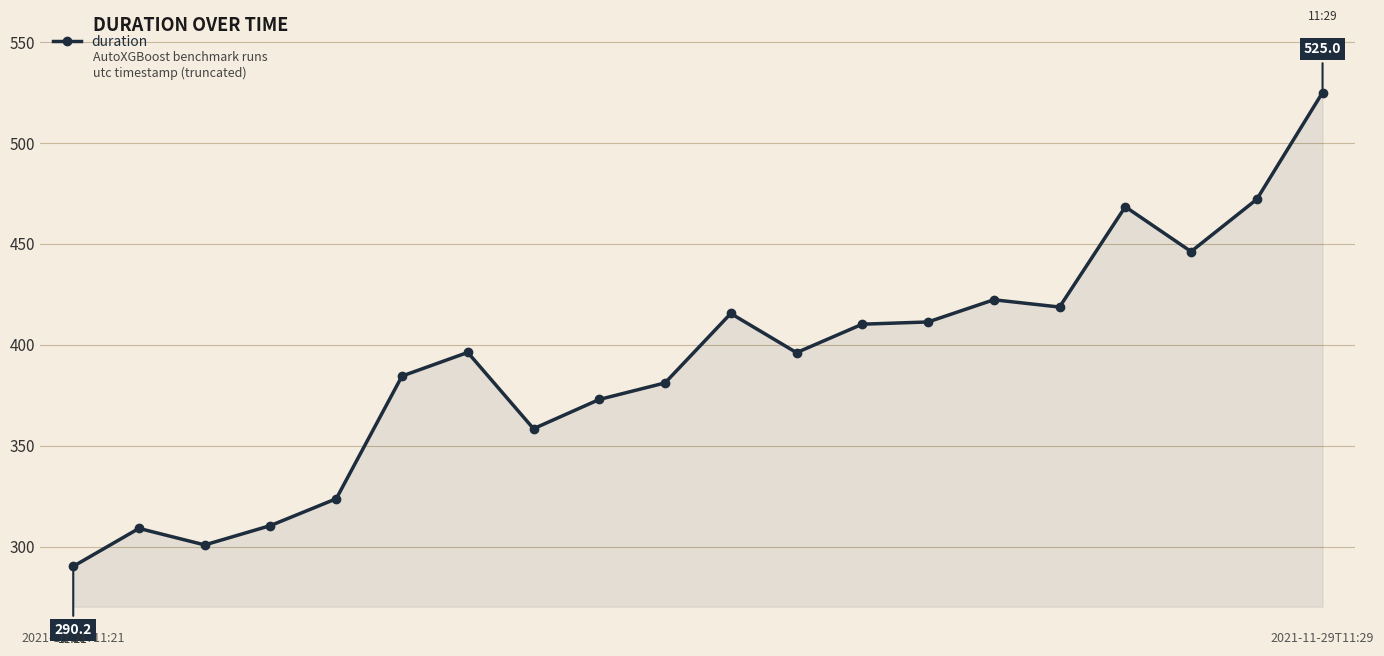

How many data points are above 396?

11